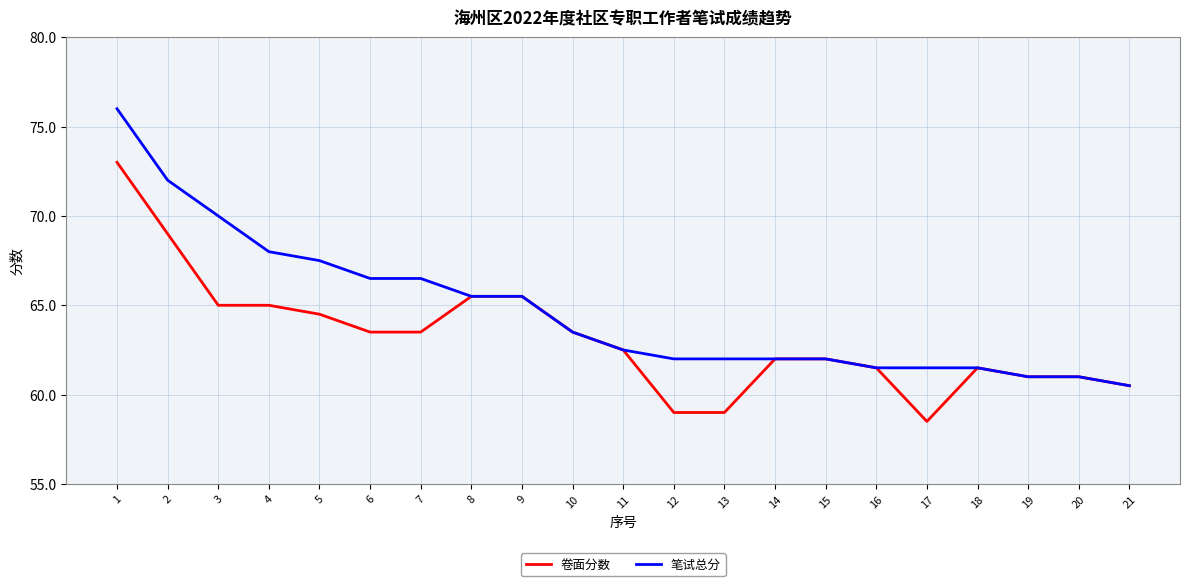

What is the approximate value of 笔试总分 at 4?

68.0